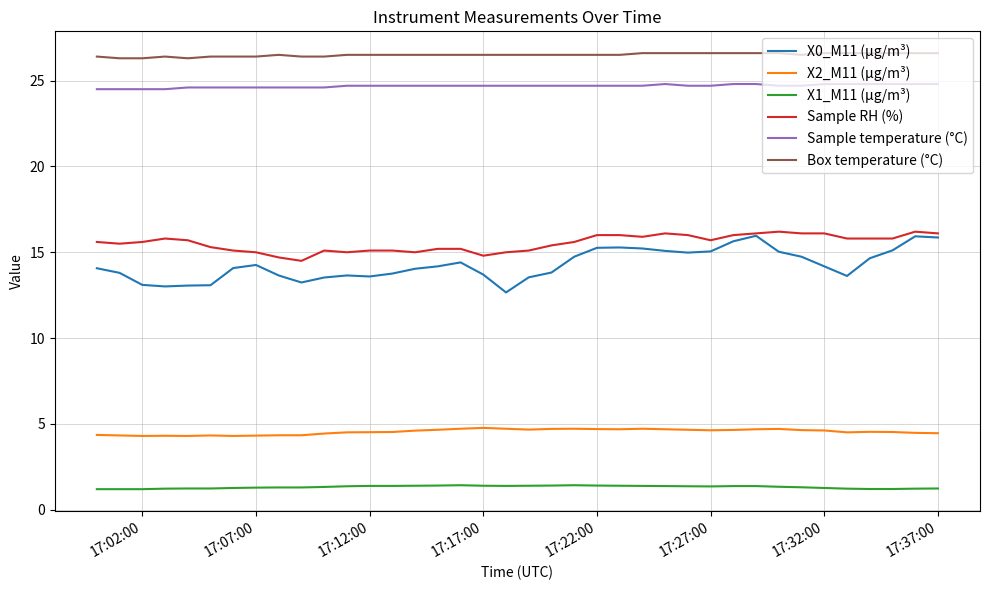

Which series has the largest total across all categories?

Box temperature (°C)